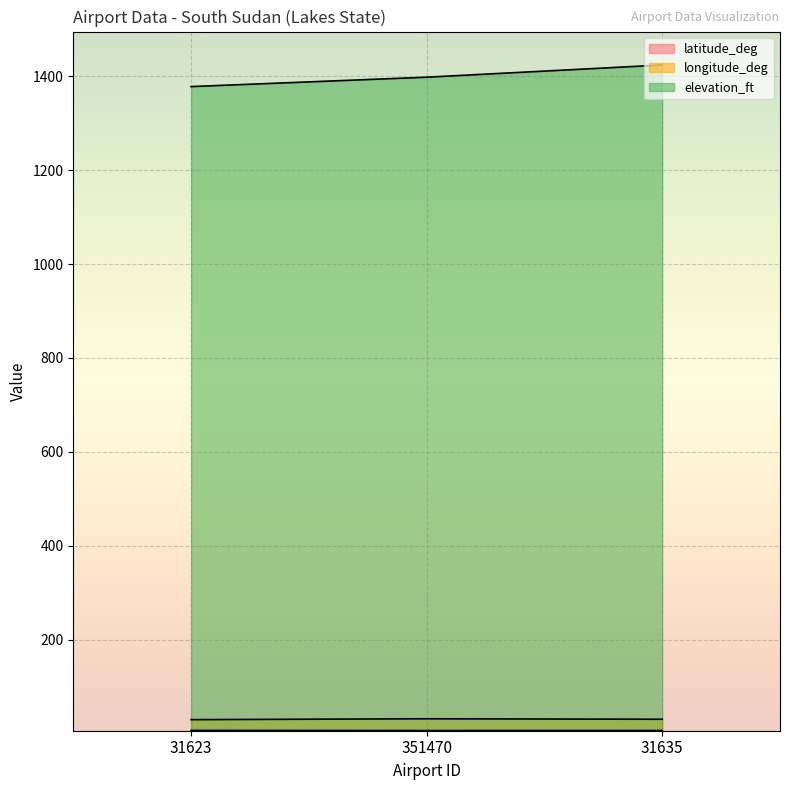

Reading left to right, what are all the values shown in this chart?

latitude_deg: 31623=6.8	351470=6.4	31635=6.6
longitude_deg: 31623=29.7	351470=31.6	31635=30.5
elevation_ft: 31623=1378.0	351470=1398.0	31635=1424.0